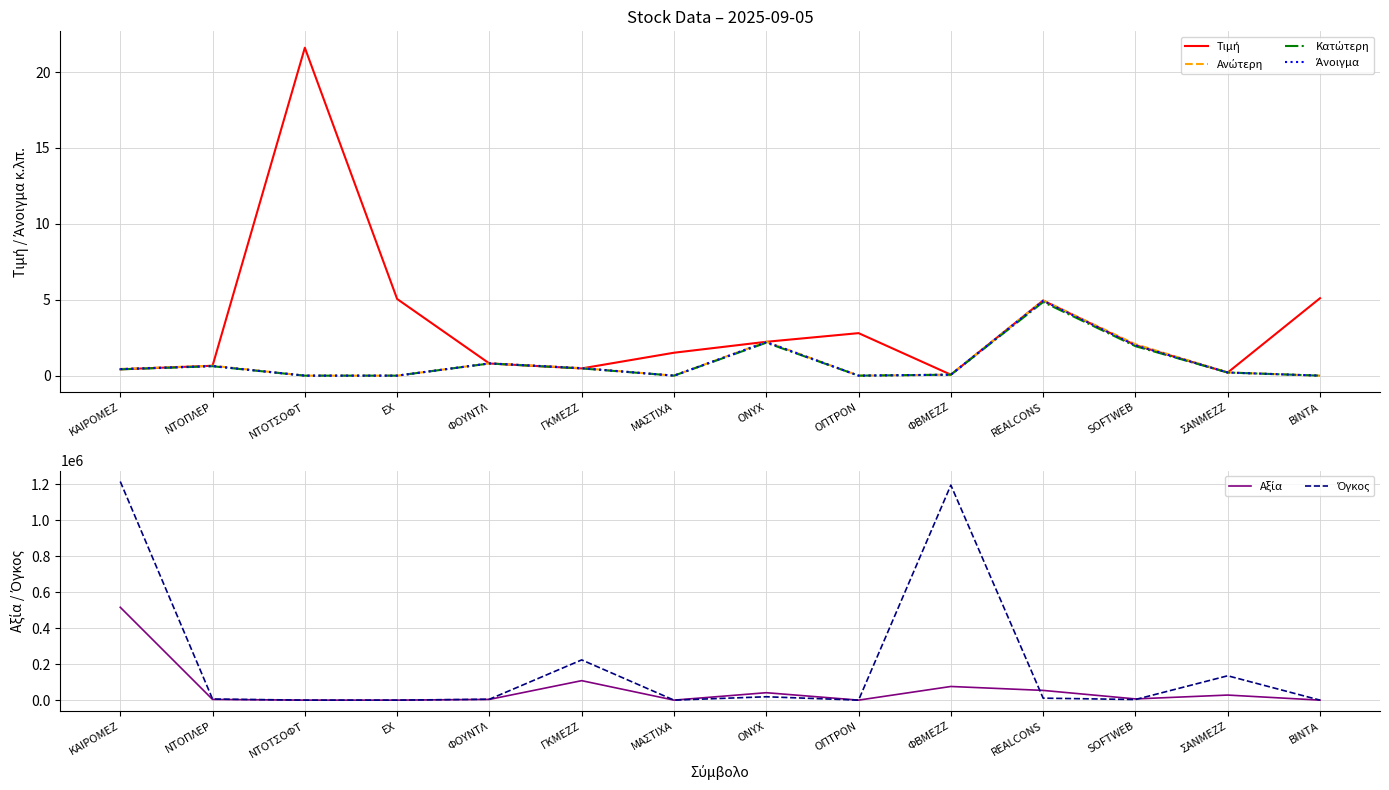

What is the average value of the Ανώτερη series?

0.9